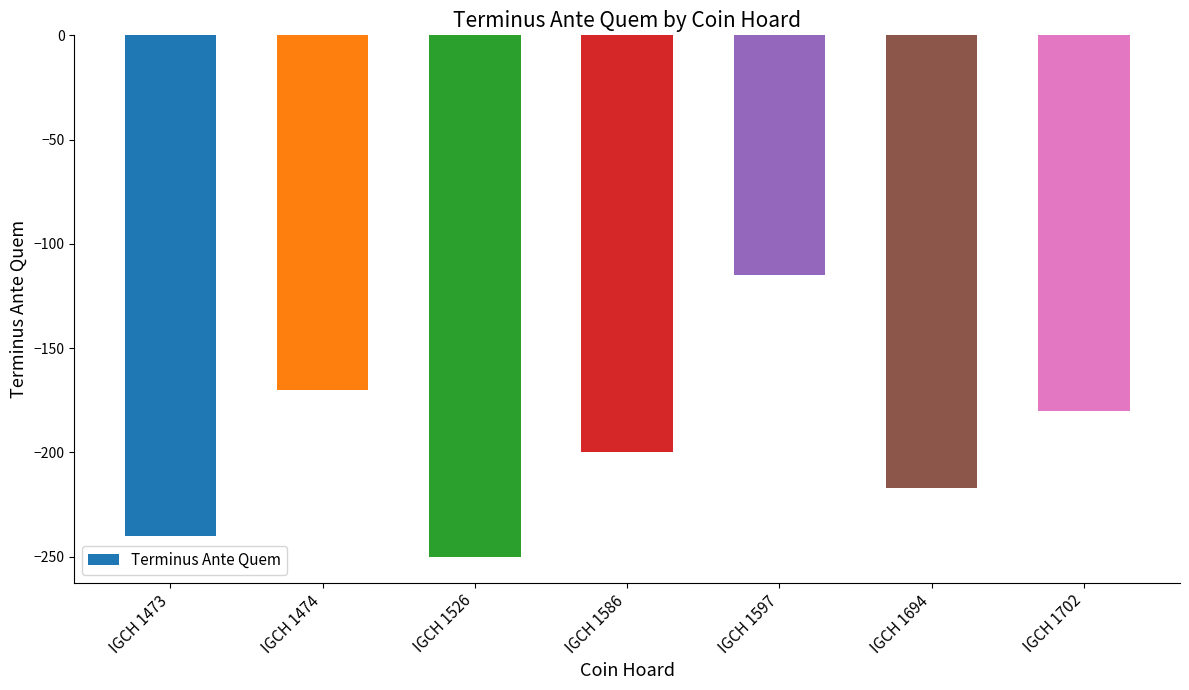

What is the maximum value shown in the chart?

-115